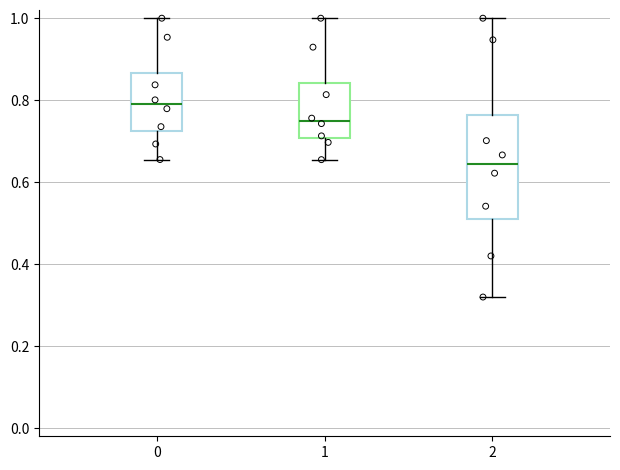

Reading left to right, transcribe this box plot: for each box, give where its median line is, the range the box spans, and where its two whiskers end, as read against the y-axis. The values are not printed on the chart, so give them approximately, as read against the axis.

0: median 0.78, box 0.72 to 0.86, whiskers 0.66 to 1.00
1: median 0.74, box 0.70 to 0.84, whiskers 0.66 to 1.00
2: median 0.64, box 0.52 to 0.76, whiskers 0.32 to 1.00